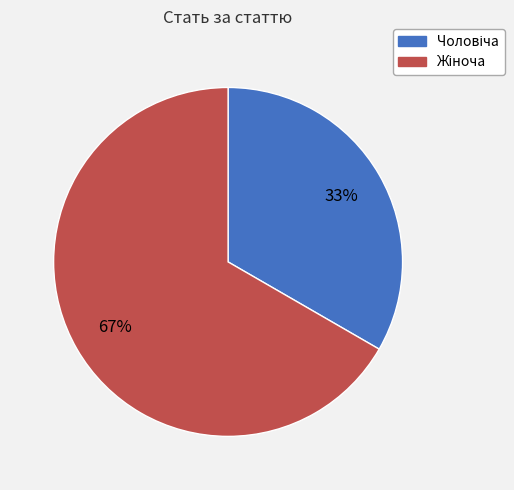

Is there a majority slice in this chart?

Yes